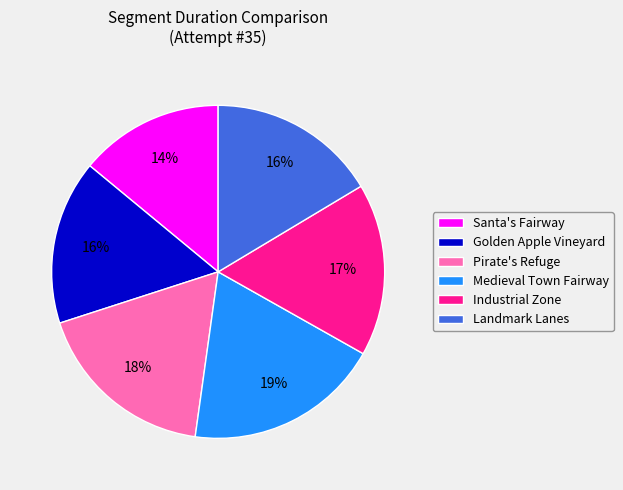

How many segments does this pie chart have?

6